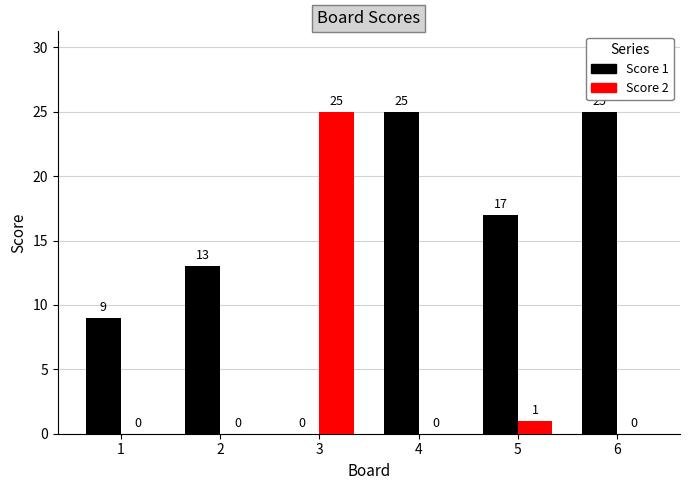

Between 1 and 5, which series saw the biggest shift?

Score 1